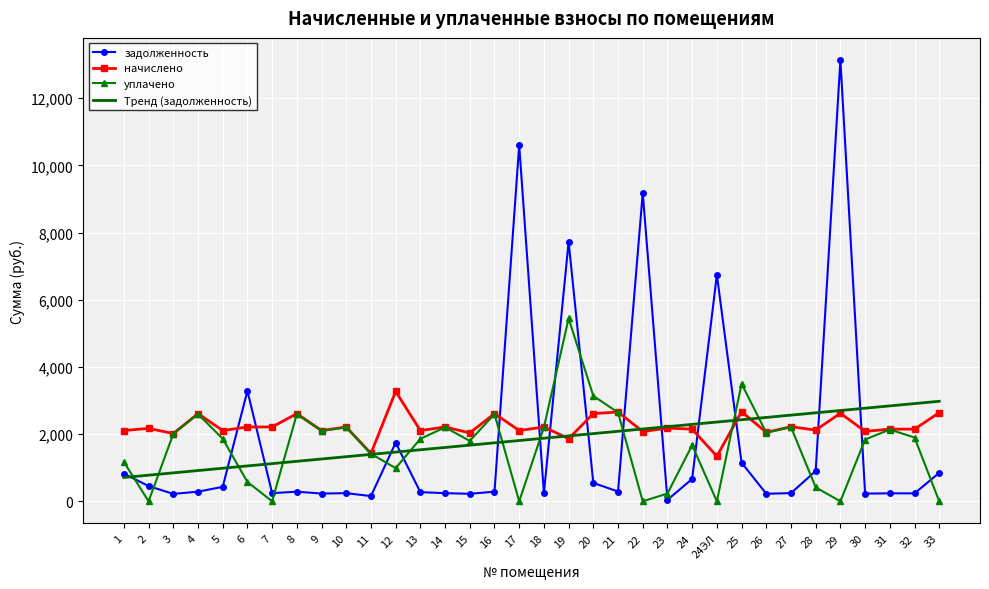

True or false: начислено has more than 2 interior local peaks.

True